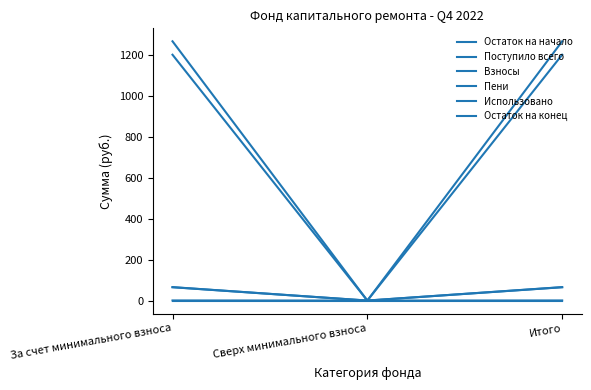

What is the total value across all series at За счет минимального взноса?

2598.2